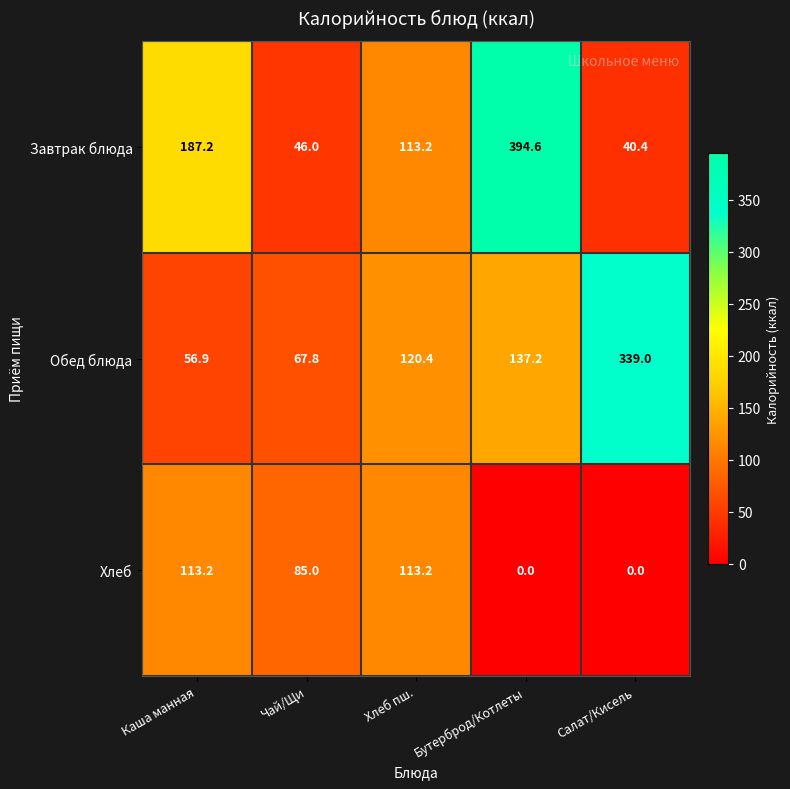

Where does the Обед блюда series first go above 120?

Хлеб пш.